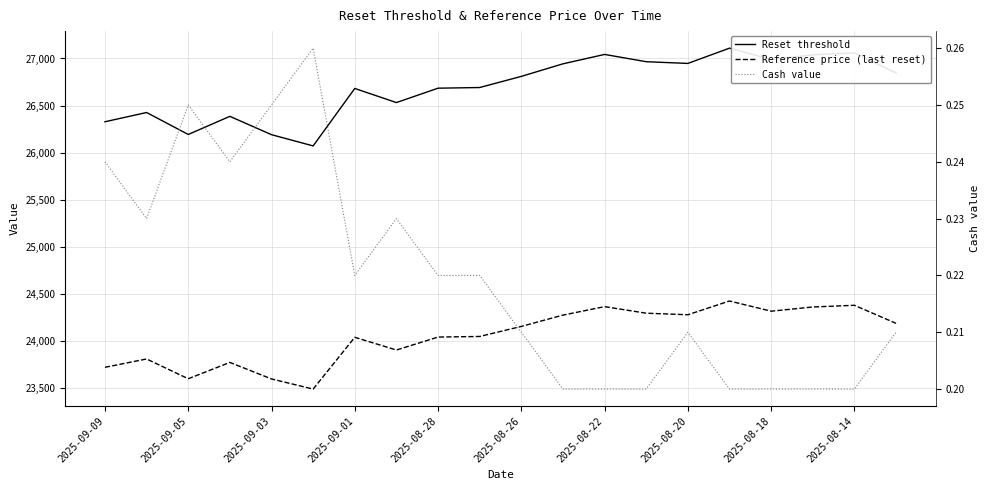

What is the difference between the second highest and second lowest values in the Reset threshold series?

868.8